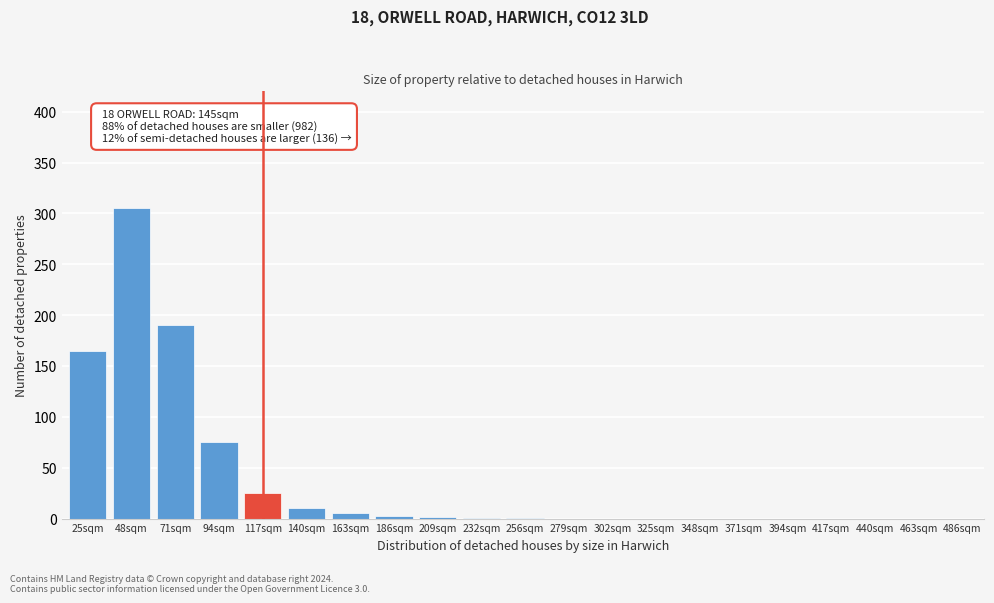

Read the value at 140sqm.

10